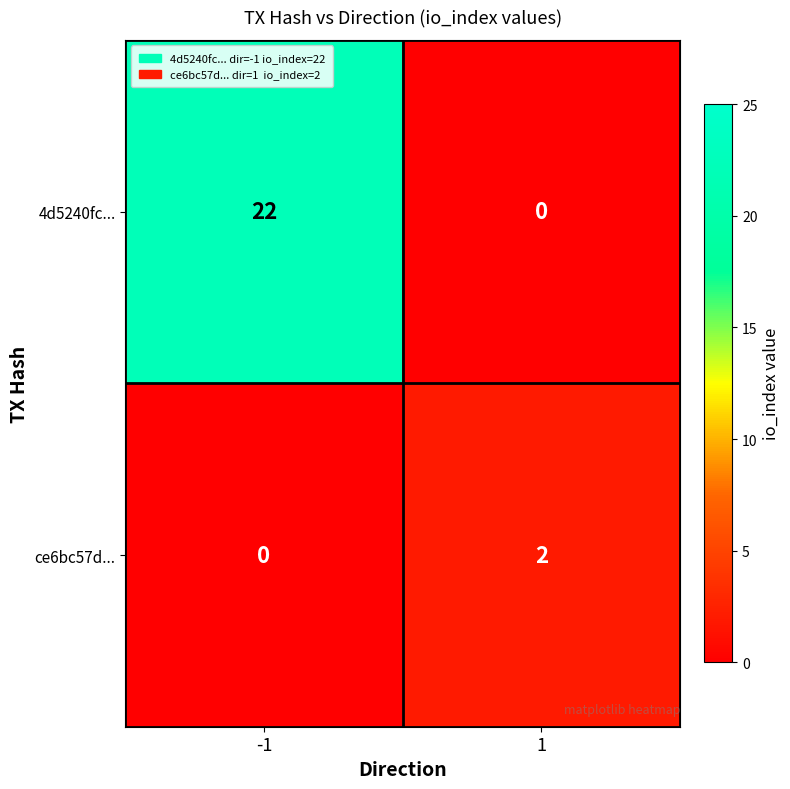

List the series in order of their overall mean, highest first.

4d5240fc..., ce6bc57d...